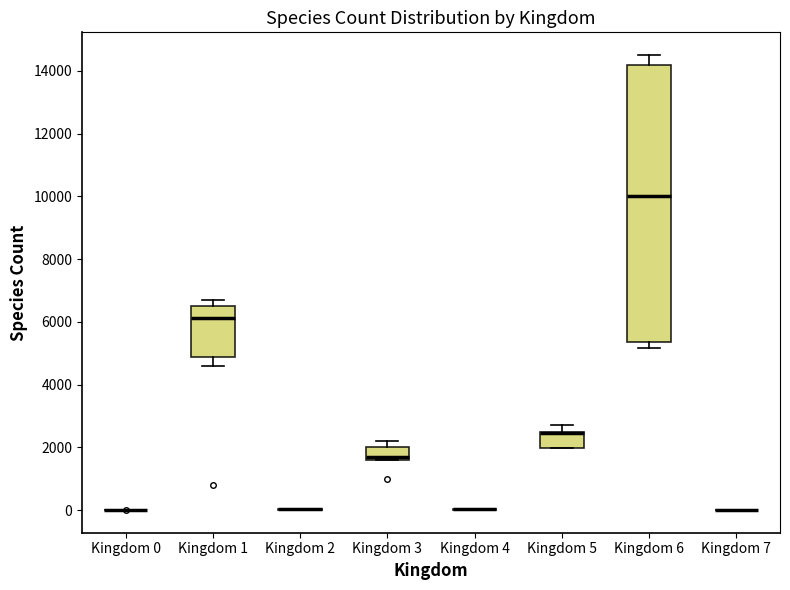

Reading left to right, transcribe this box plot: for each box, give where its median line is, the range the box spans, and where its two whiskers end, as read against the y-axis. The values are not printed on the chart, so give them approximately, as read against the axis.

Kingdom 0: box collapsed to a line at 0, whiskers 0 to 0
Kingdom 1: median 6200, box 4800 to 6600, whiskers 4600 to 6800
Kingdom 2: box collapsed to a line at 0, whiskers 0 to 0
Kingdom 3: median 1600 (just above the box's lower edge), box 1600 to 2000, whiskers 1600 to 2200
Kingdom 4: box collapsed to a line at 0, whiskers 0 to 0
Kingdom 5: median 2400 (drawn on the box's upper edge), box 2000 to 2600, whiskers 2000 to 2800
Kingdom 6: median 10000, box 5400 to 14200, whiskers 5200 to 14600
Kingdom 7: box collapsed to a line at 0, whiskers 0 to 0